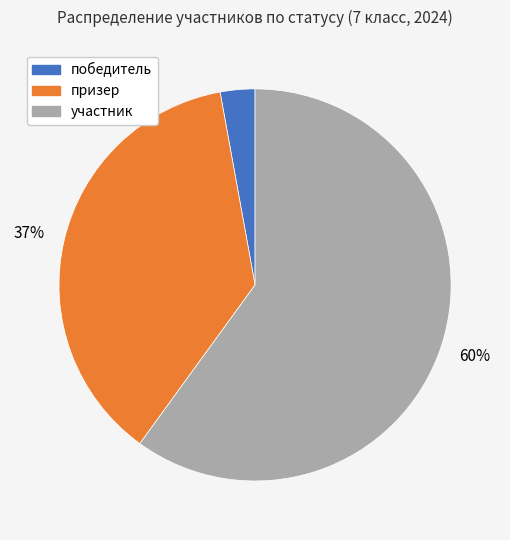

To the nearest percent, what is the difference between the призер and участник slice percentages?

23%